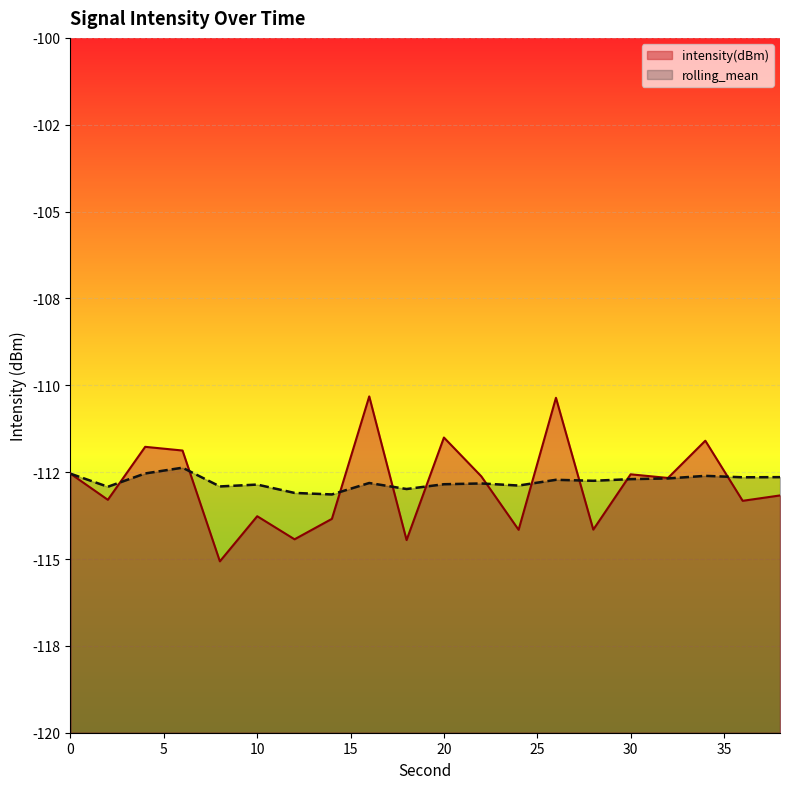

Which has a higher value, 10 or 14?

10